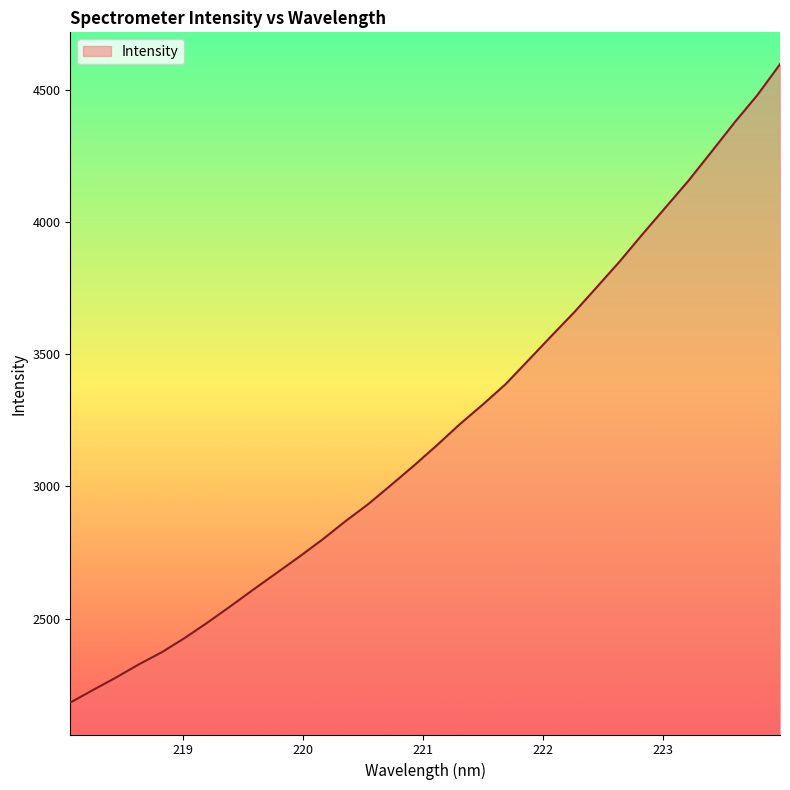

What is the greatest value displayed?

4598.2